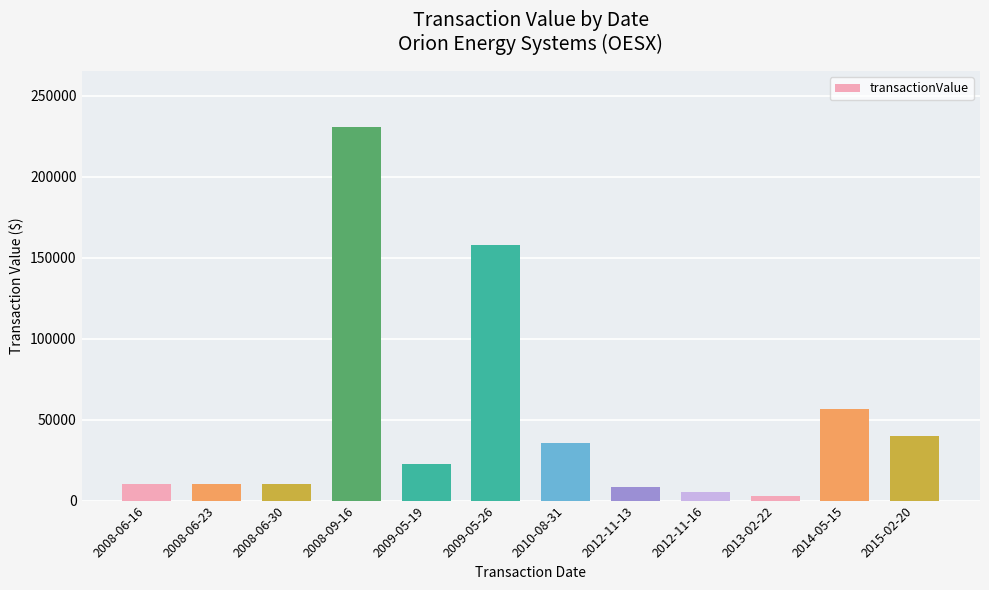

Count the number of categories in the chart.

12